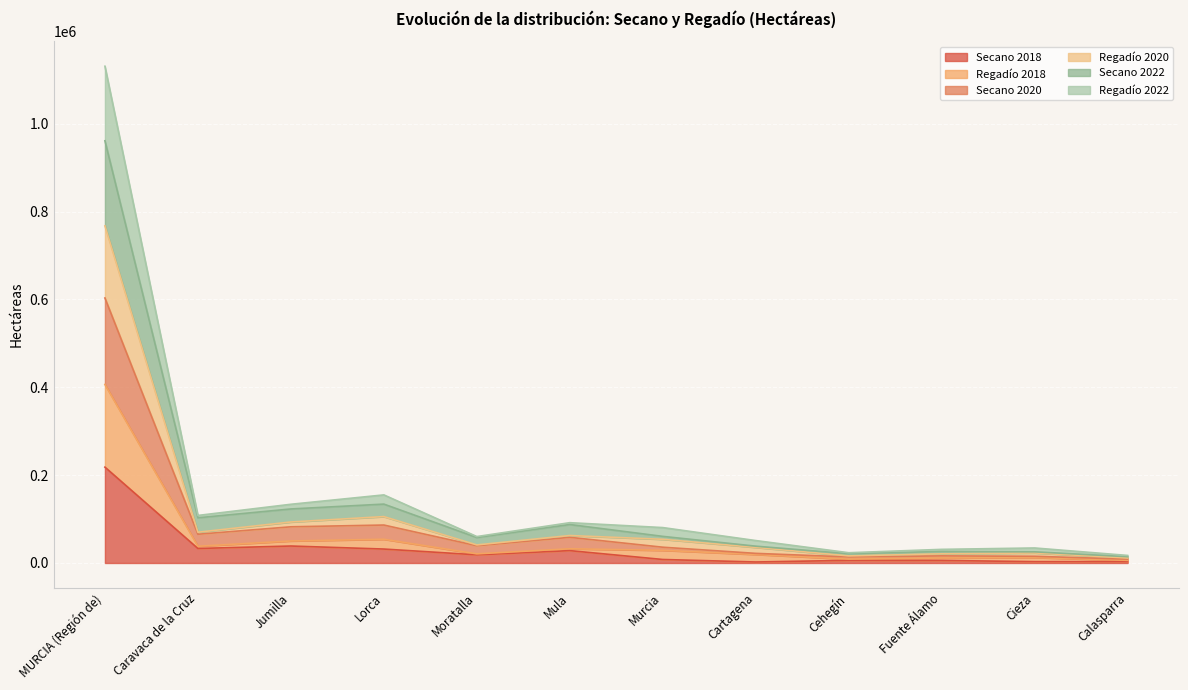

At which category is the sum across all series the highest?

MURCIA (Región de)